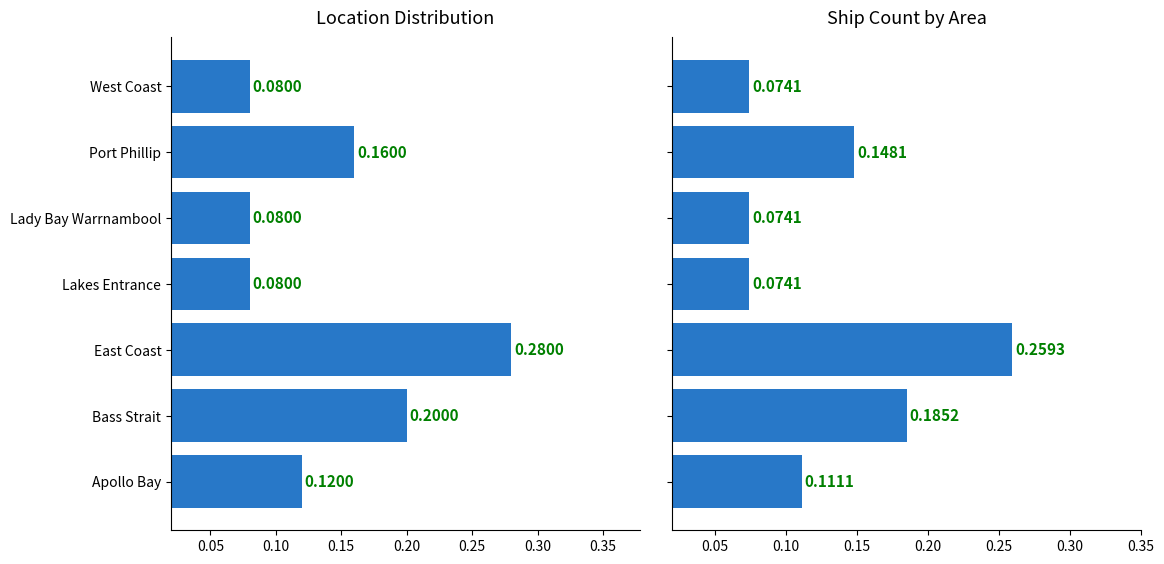

What is the difference between the second highest and minimum values in the Location Distribution series?

0.1